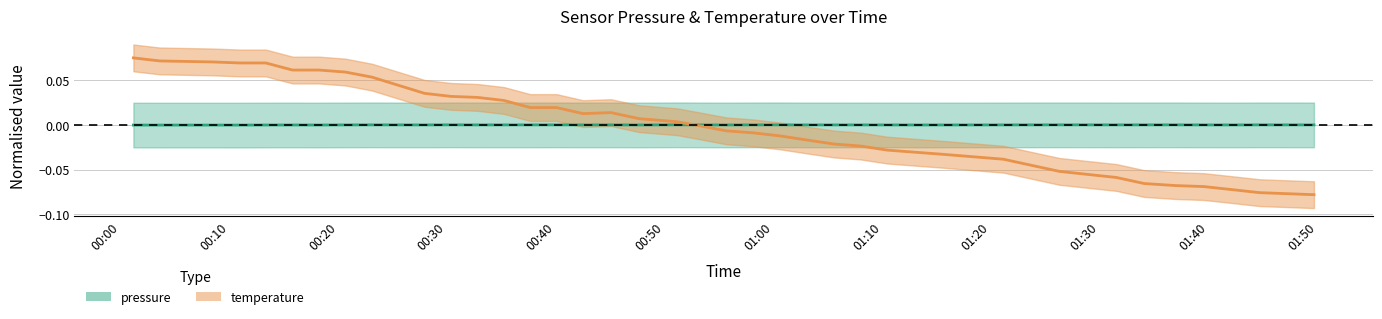

Which series has the largest total across all categories?

temperature